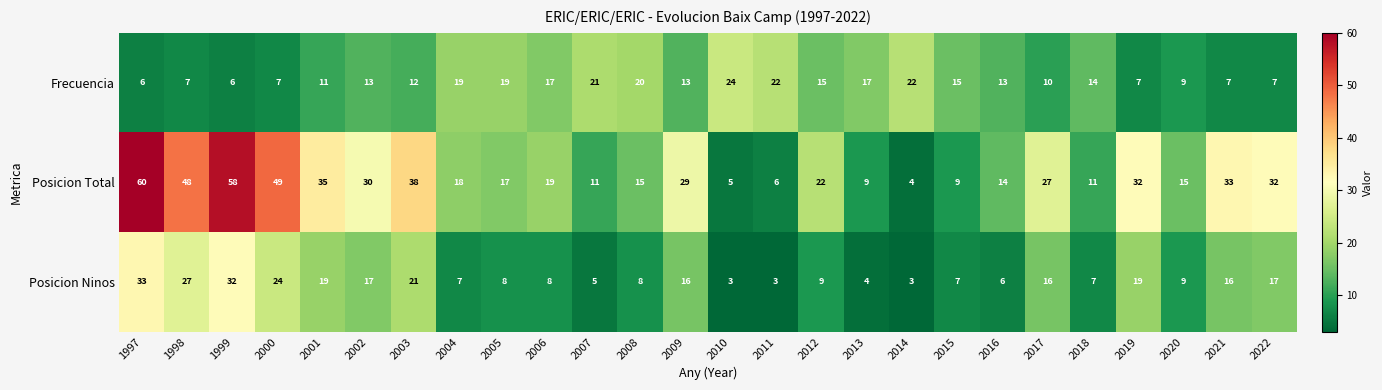

Which category has the lowest value in the Posicion Total series?

2014